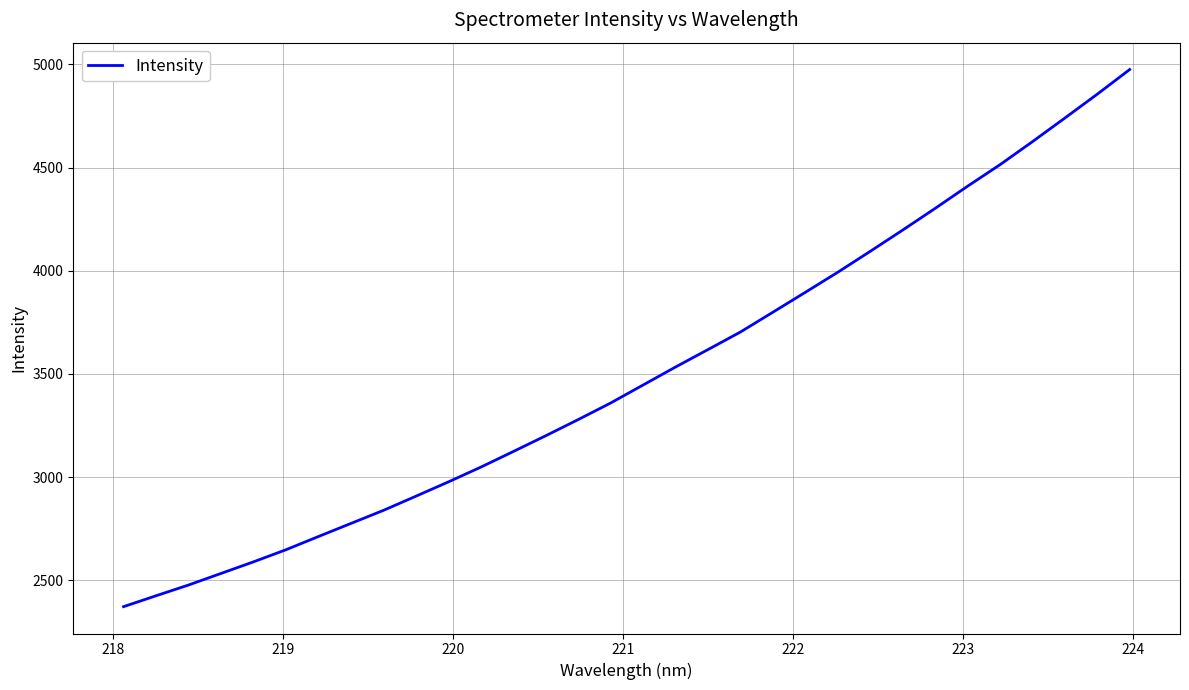

What is the maximum value shown in the chart?

4975.0